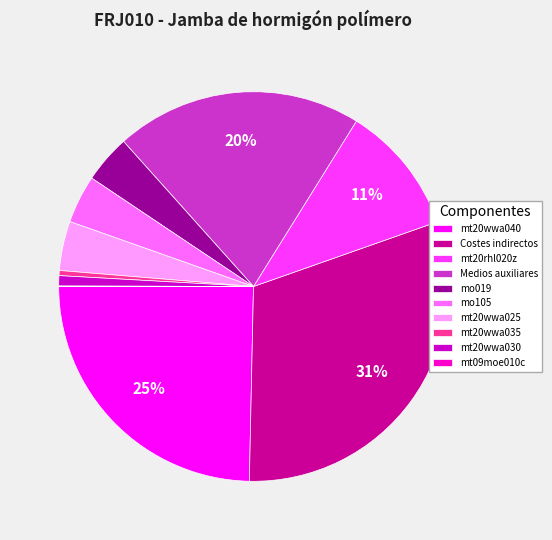

To the nearest percent, what is the average slice percentage?

10%